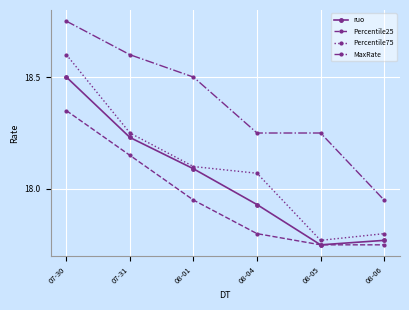

At 07-30, list the series in order from largest to smallest.

MaxRate, Percentile75, ruo, Percentile25